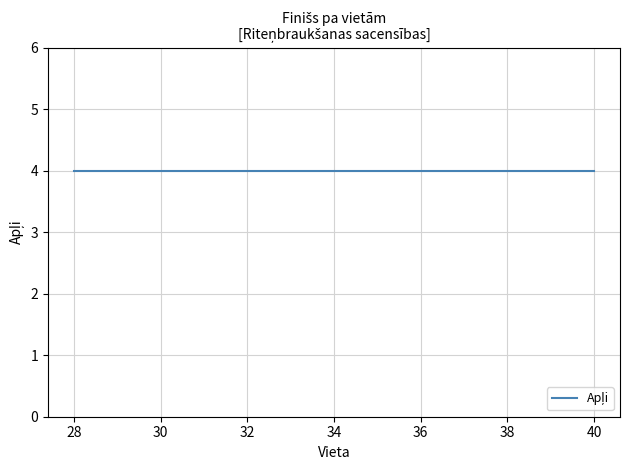

True or false: Apļi and Vieta intersect in this chart.

False